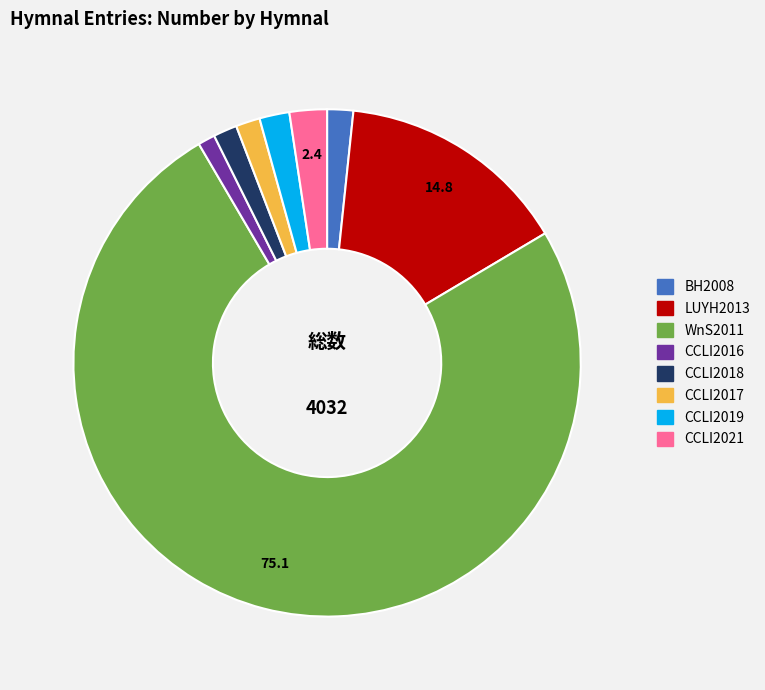

What is the ratio of the value at CCLI2019 to the value at CCLI2017?

1.2